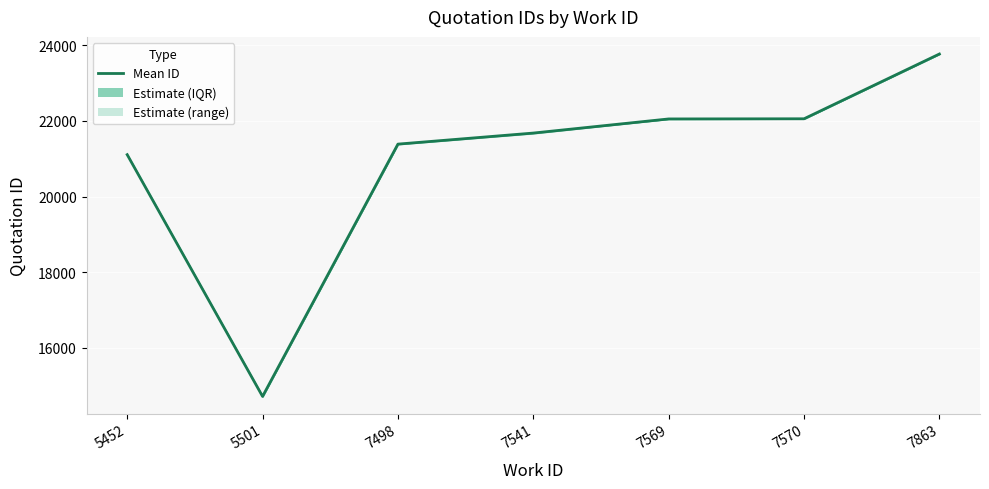

Where does the data first go above 21680?

7541